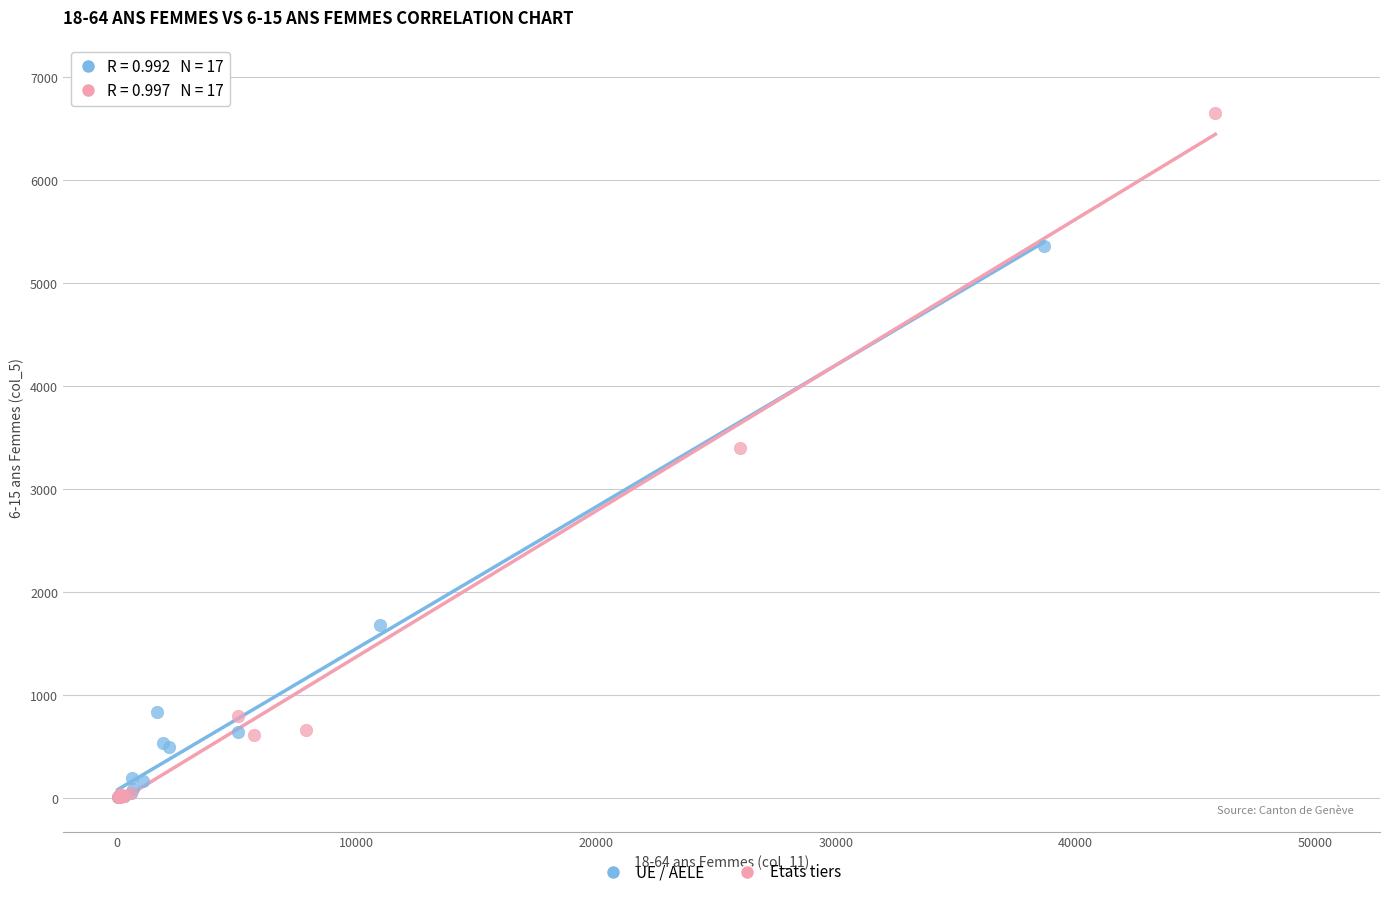

Which series has the widest spread of Y values?

Etats tiers